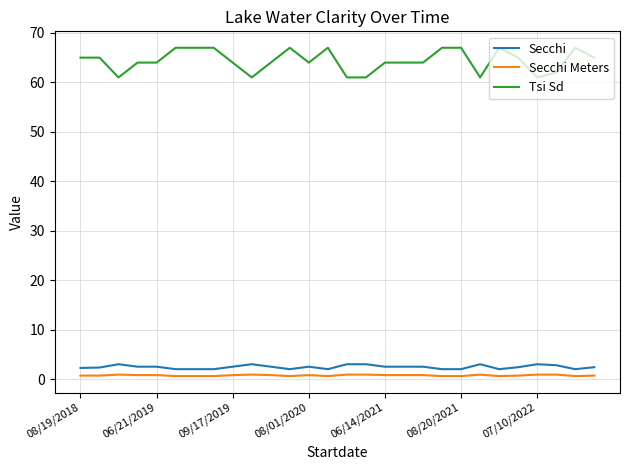

Which series has the widest spread of values?

Tsi Sd